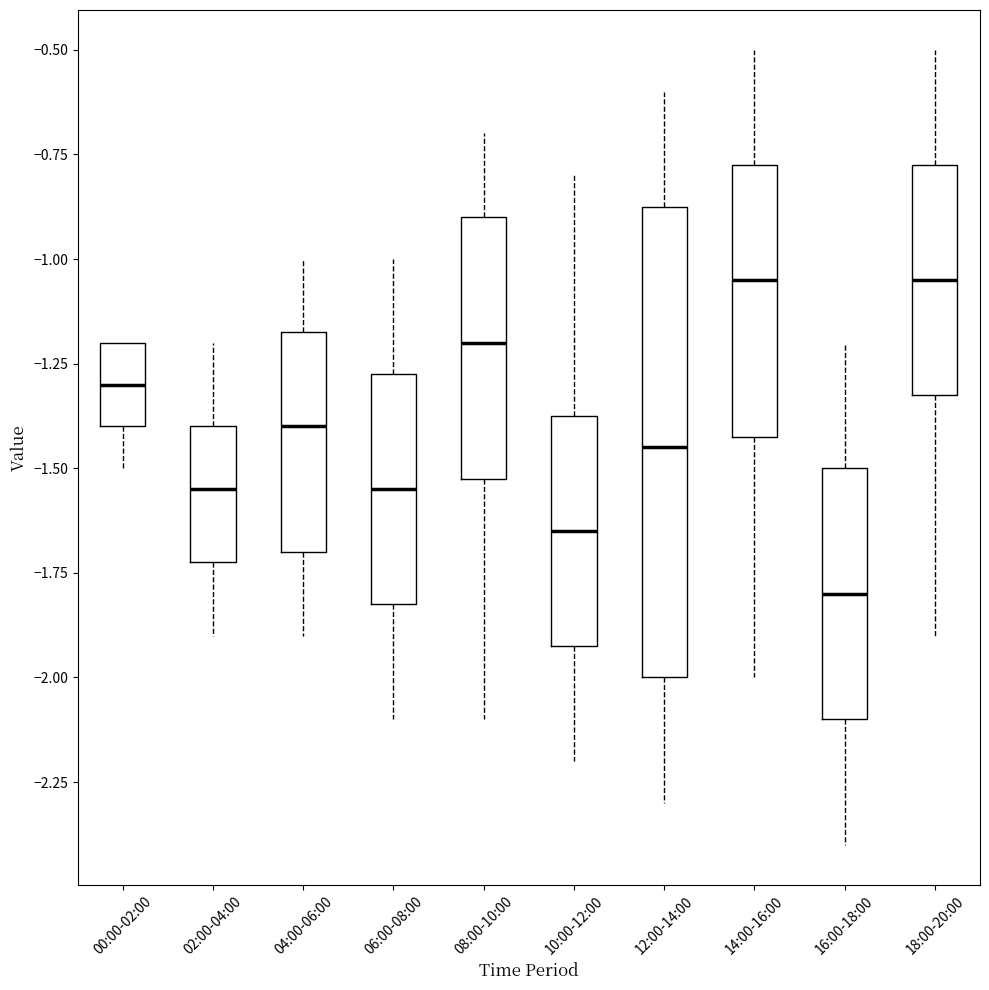

Where is the upper edge of the box for 14:00-16:00 on the y-axis? The values are not printed on the chart, so give them approximately, as read against the axis.

-0.75